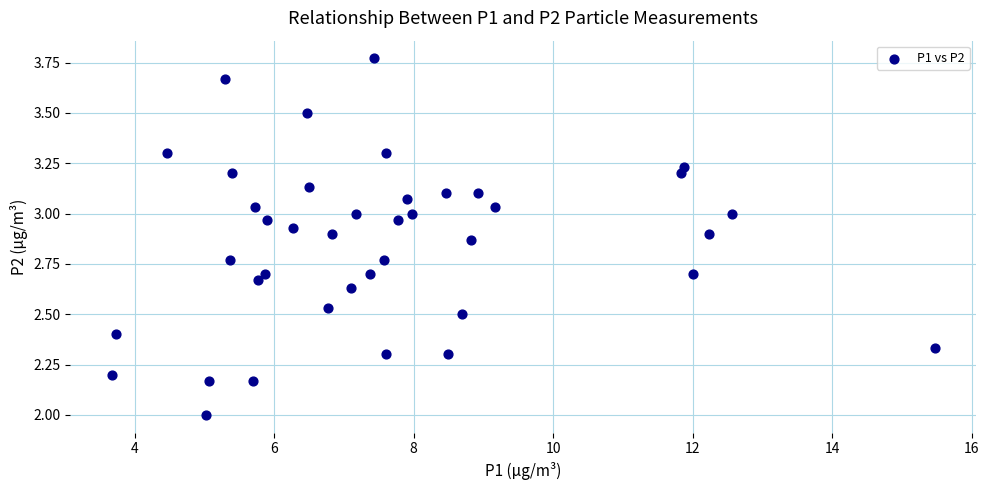

What is the range of Y values (max minus min)?

1.8